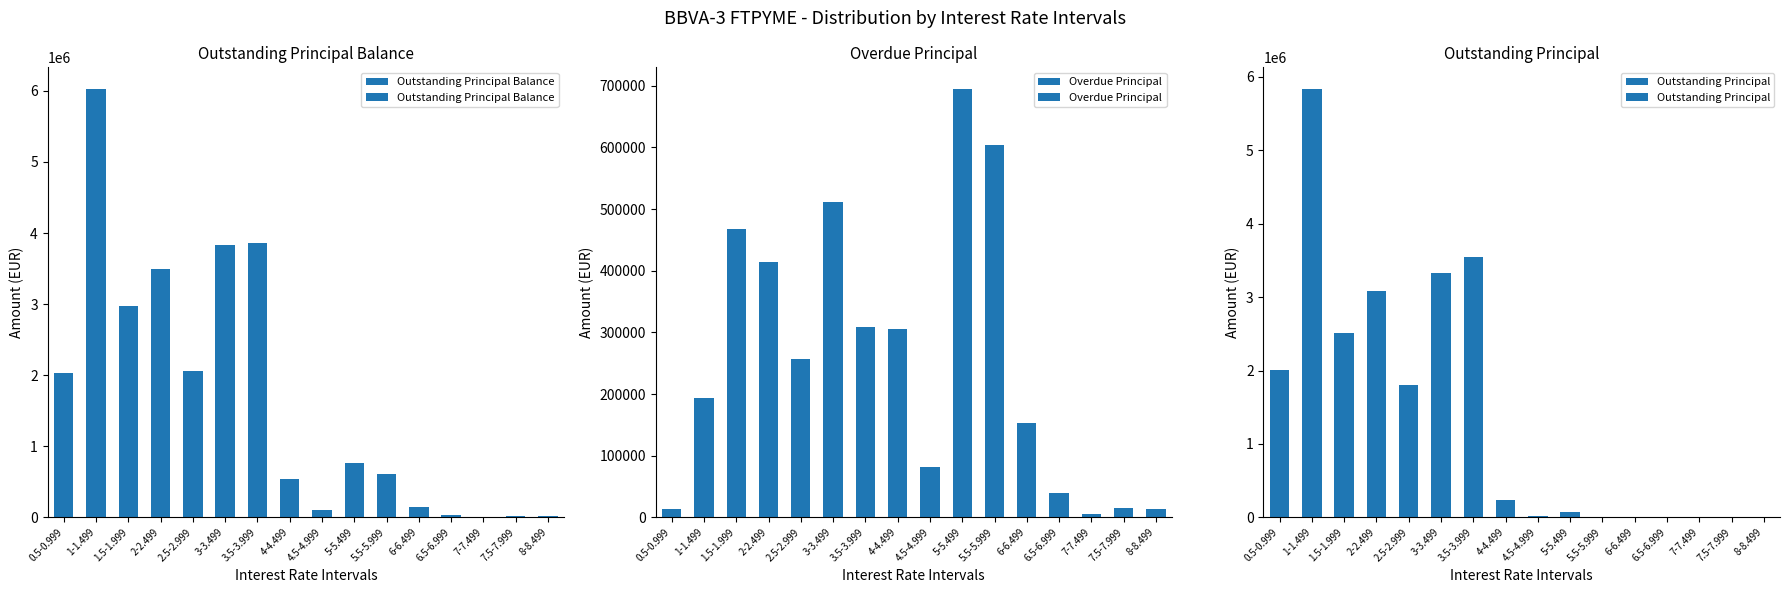

Reading left to right, transcribe all the data shown in this chart.

Outstanding Principal Balance: 0.5-0.999=2025224.3	1-1.499=6029614.0	1.5-1.999=2974870.0	2-2.499=3497862.3	2.5-2.999=2055816.8	3-3.499=3834348.5	3.5-3.999=3861864.8	4-4.499=536386.3	4.5-4.999=97471.5	5-5.499=767503.1	5.5-5.999=603699.7	6-6.499=153178.8	6.5-6.999=39584.2	7-7.499=6310.0	7.5-7.999=14885.6	8-8.499=13683.6
Overdue Principal: 0.5-0.999=13837.4	1-1.499=193148.7	1.5-1.999=467634.8	2-2.499=413884.2	2.5-2.999=256957.0	3-3.499=511193.0	3.5-3.999=309459.2	4-4.499=305265.2	4.5-4.999=82088.1	5-5.499=695089.8	5.5-5.999=603699.7	6-6.499=153178.8	6.5-6.999=39584.2	7-7.499=6310.0	7.5-7.999=14885.6	8-8.499=13683.6
Outstanding Principal: 0.5-0.999=2011386.9	1-1.499=5836465.2	1.5-1.999=2507235.3	2-2.499=3083978.1	2.5-2.999=1798859.8	3-3.499=3323155.5	3.5-3.999=3552405.6	4-4.499=231121.2	4.5-4.999=15383.4	5-5.499=72413.3	5.5-5.999=0.0	6-6.499=0.0	6.5-6.999=0.0	7-7.499=0.0	7.5-7.999=0.0	8-8.499=0.0